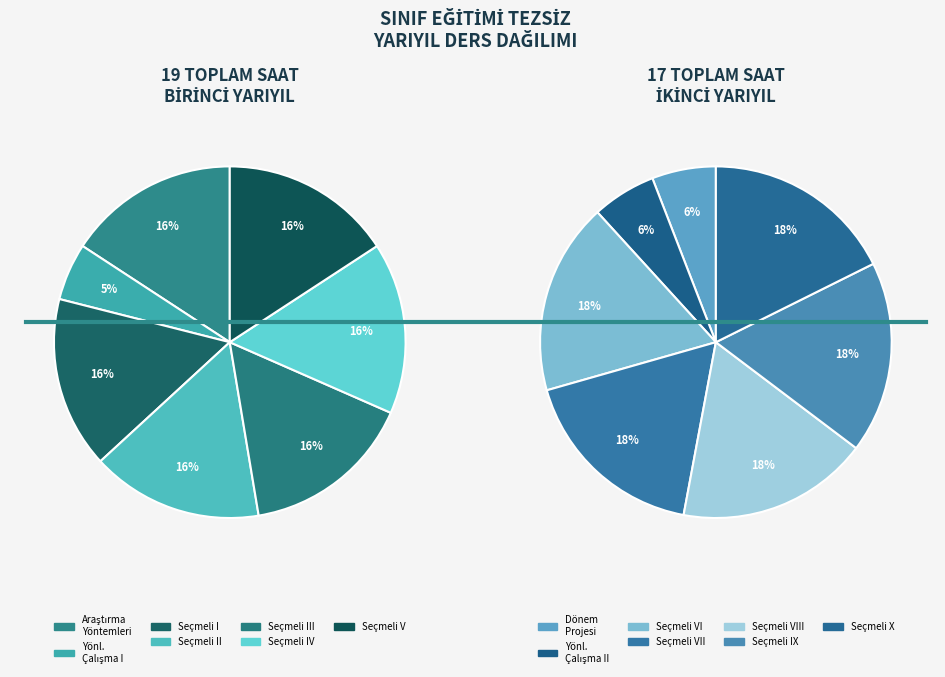

Rank the series by their average value, from lowest to highest.

İKİNCİ YARIYIL, BİRİNCİ YARIYIL